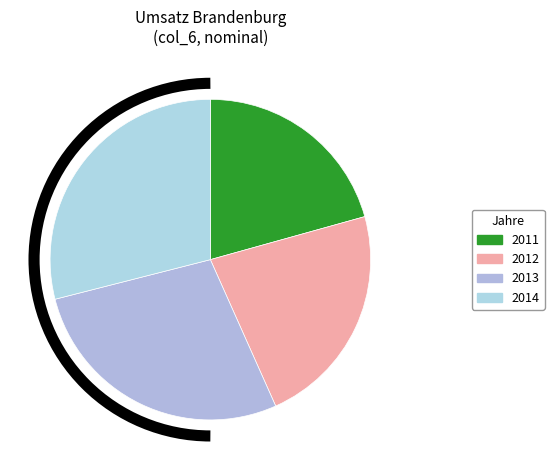

To the nearest percent, what is the difference between the 2012 and 2013 slice percentages?

3%